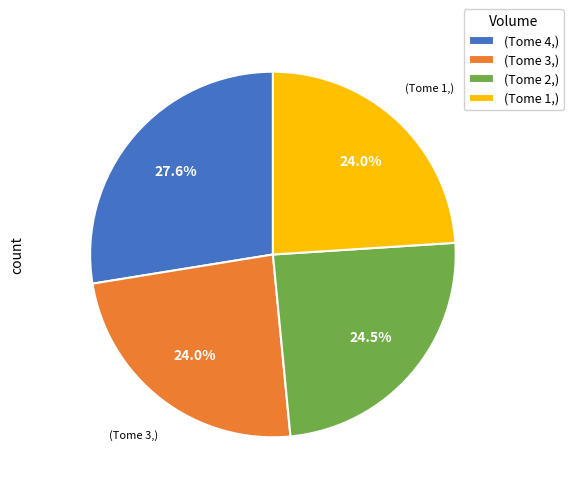

What is the largest slice in the pie chart?

(Tome 4,)